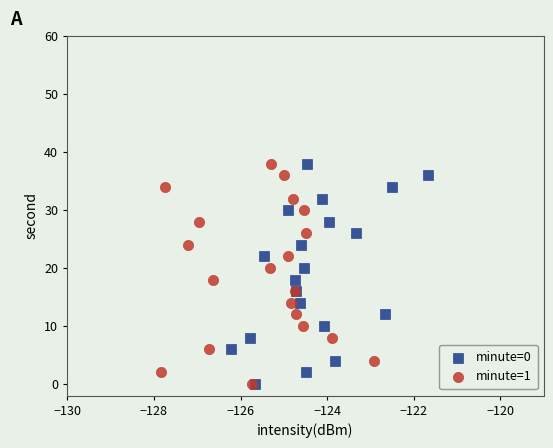

What are all the series names shown in the legend?

minute=0, minute=1